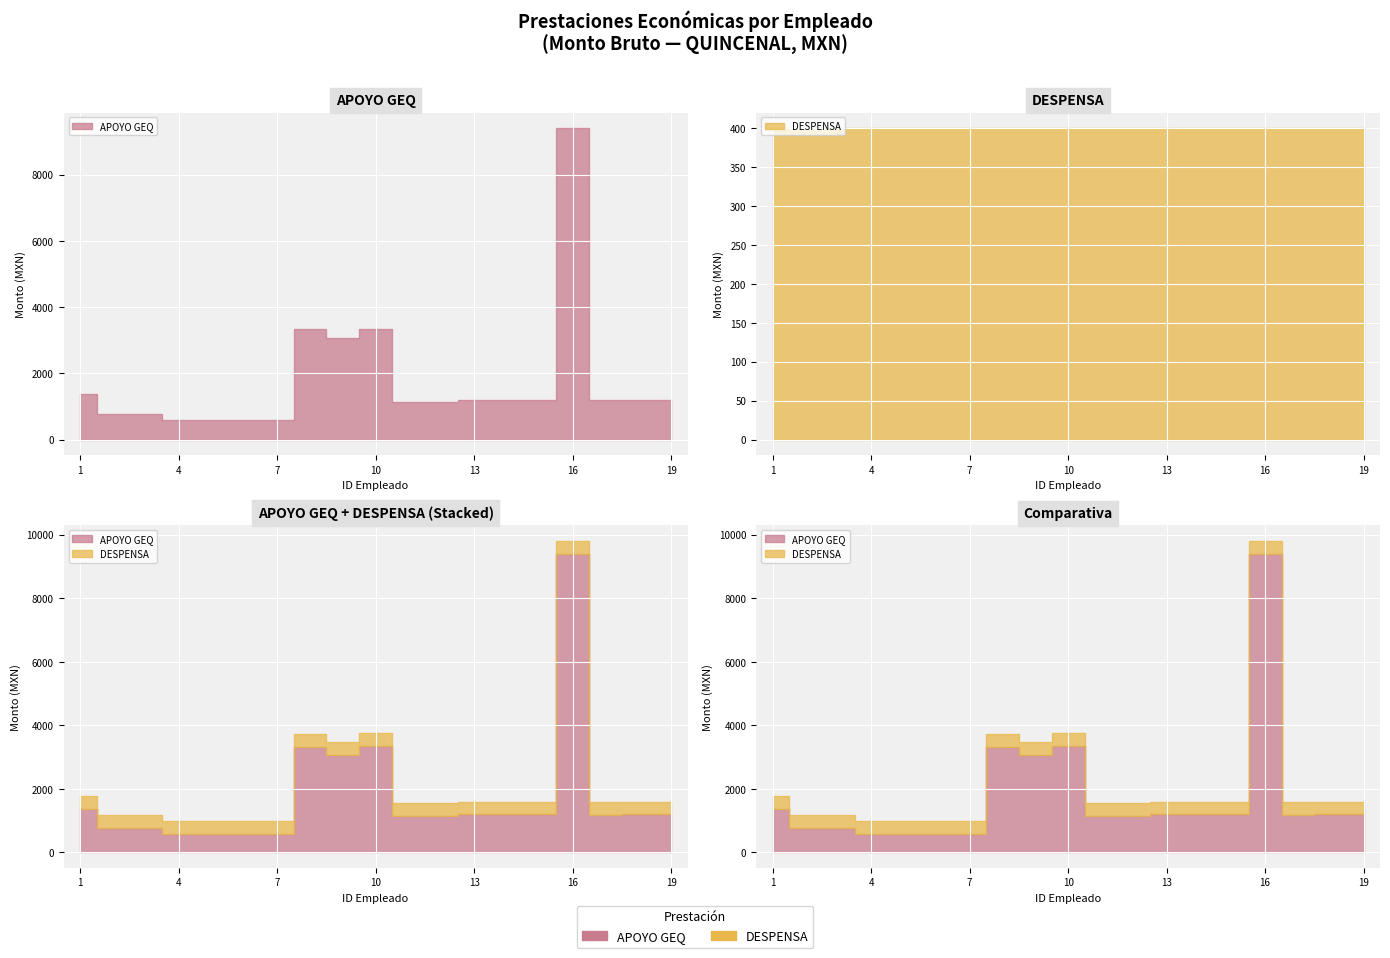

At how many categories does at least one series exceed 8259?

1